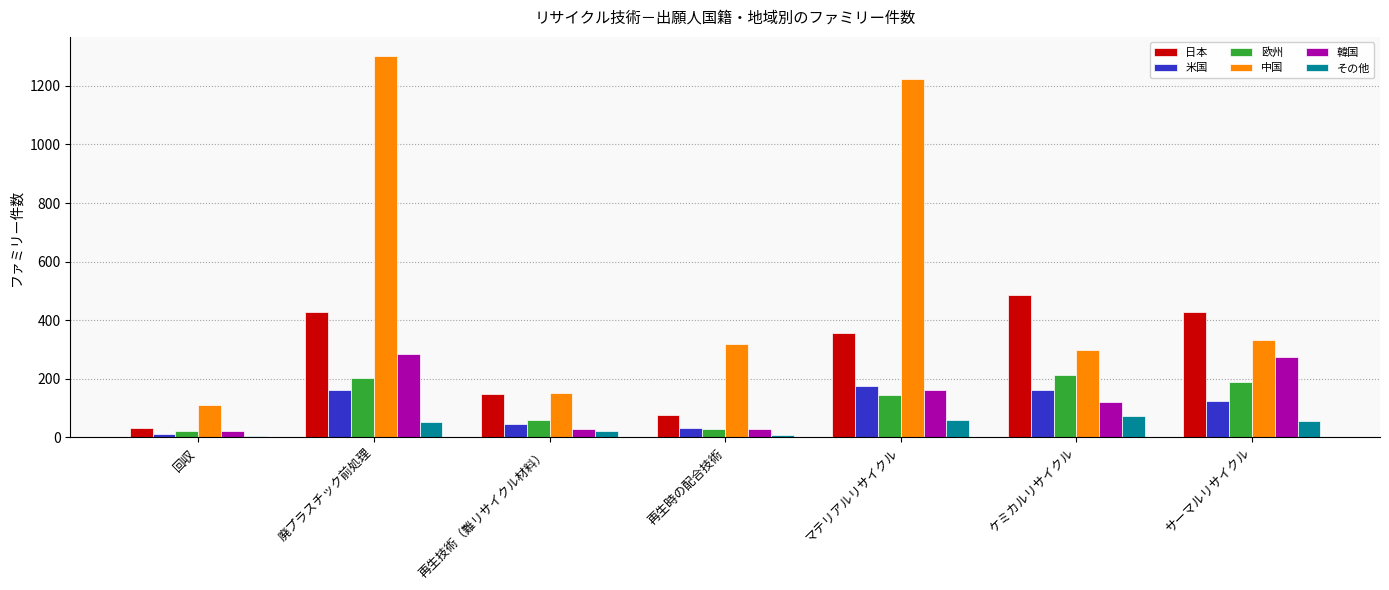

What is the sum of the 欧州 values at マテリアルリサイクル and サーマルリサイクル?

336